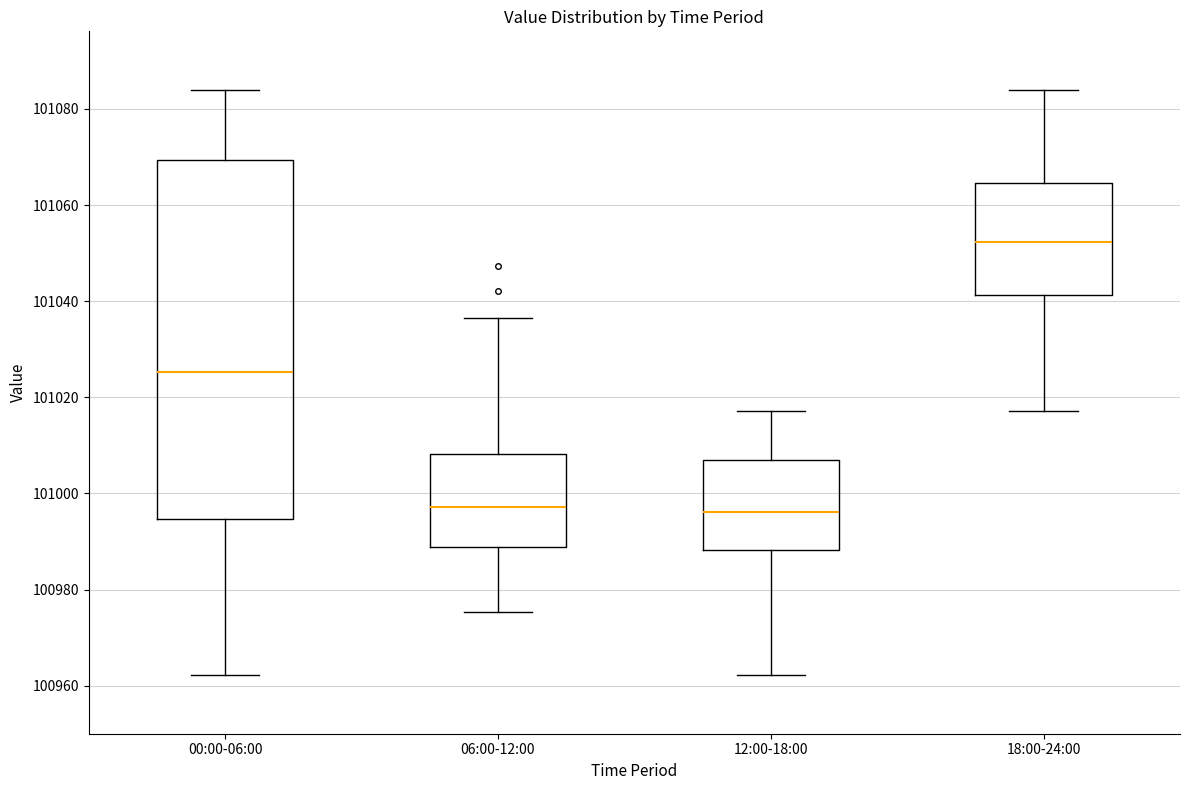

Comparing the boxes themselves (not the whiskers), which one is the tallest?

00:00-06:00